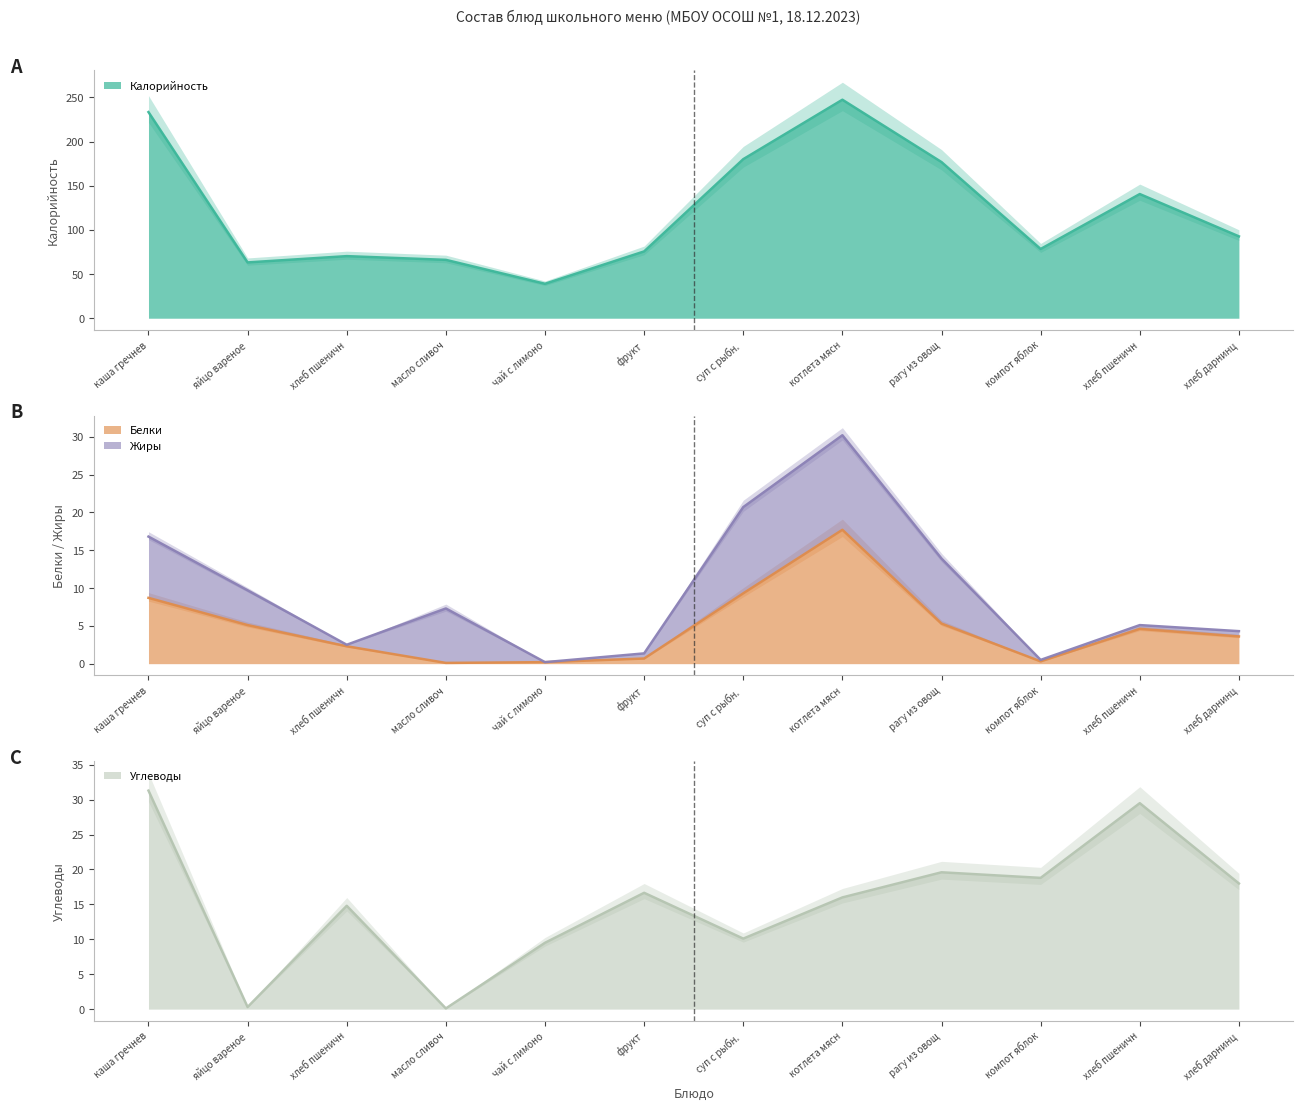

Does the chart display data point markers on the line(s)?

No